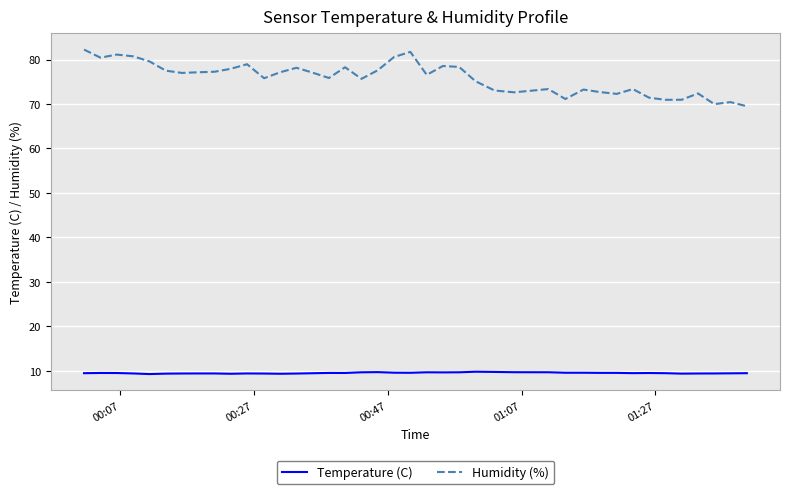

What is the maximum value for Humidity (%)?

82.2